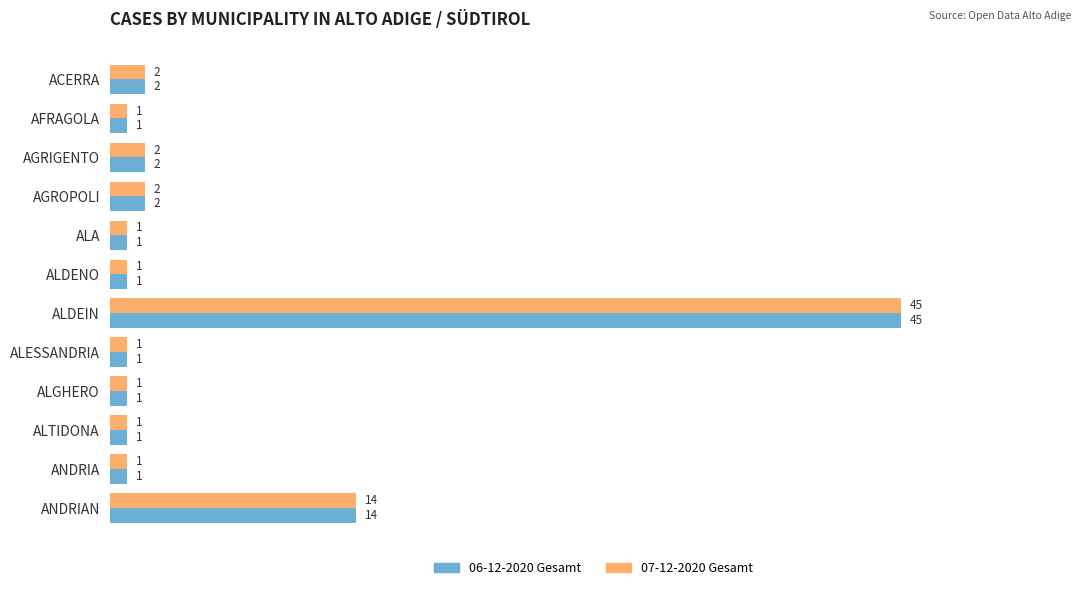

How many data points in 06-12-2020 Gesamt are above 1?

5